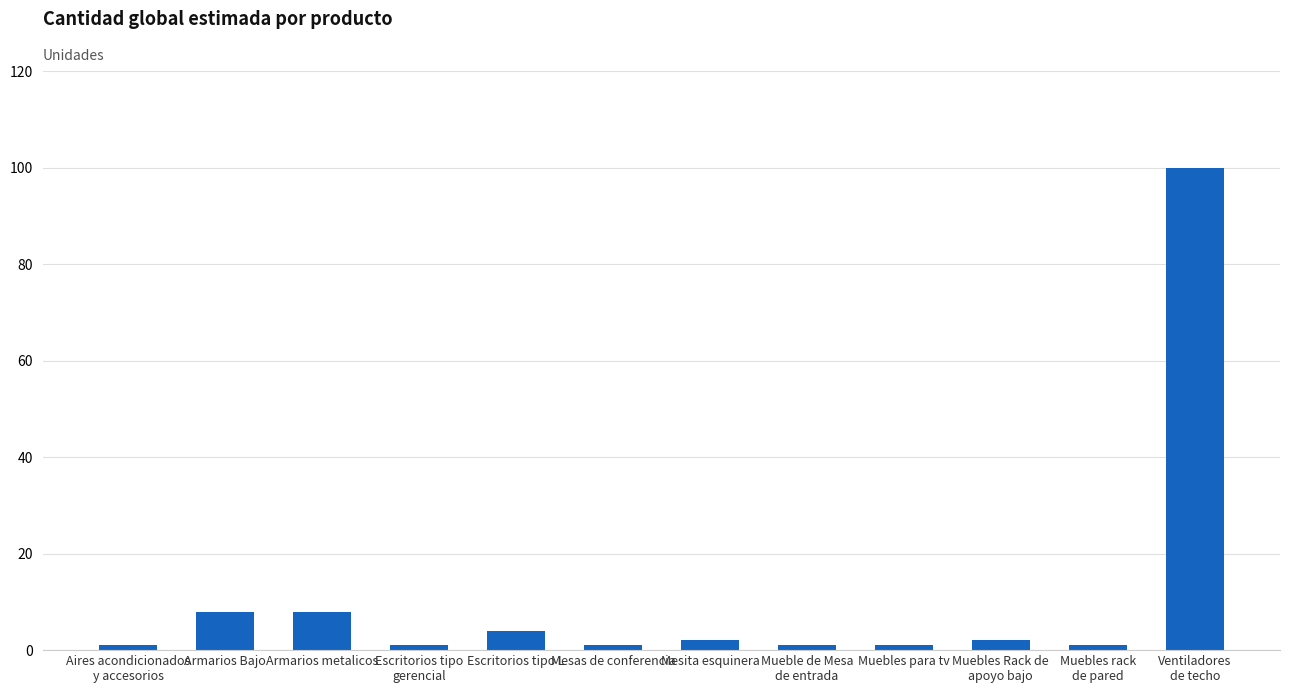

What position from the right is Armarios metalicos?

10